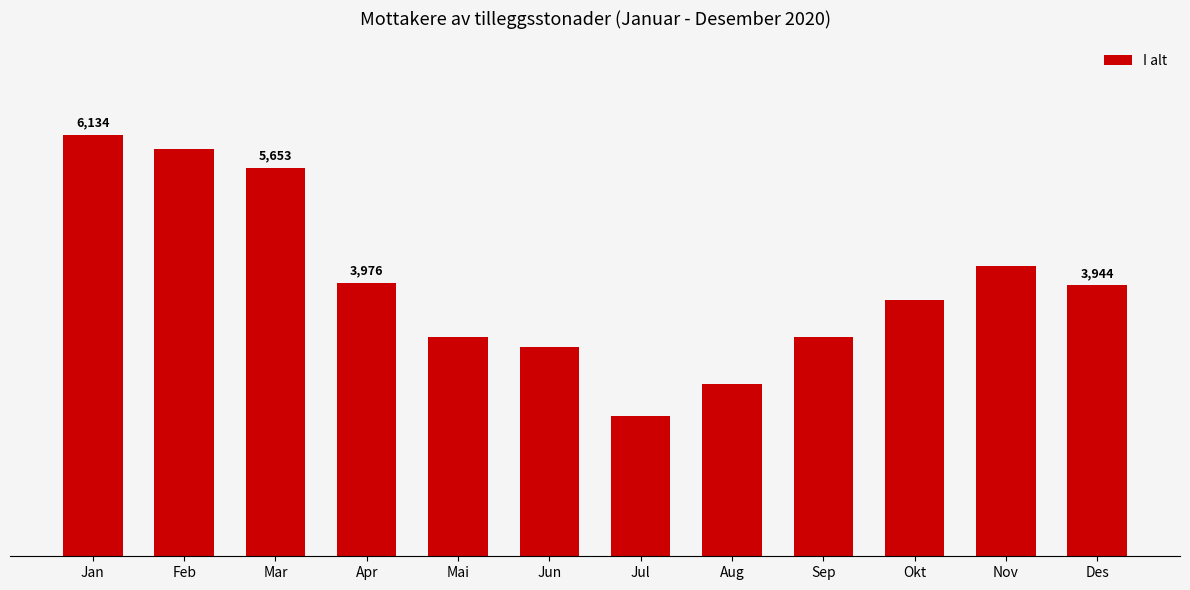

Does the chart contain any negative values?

No